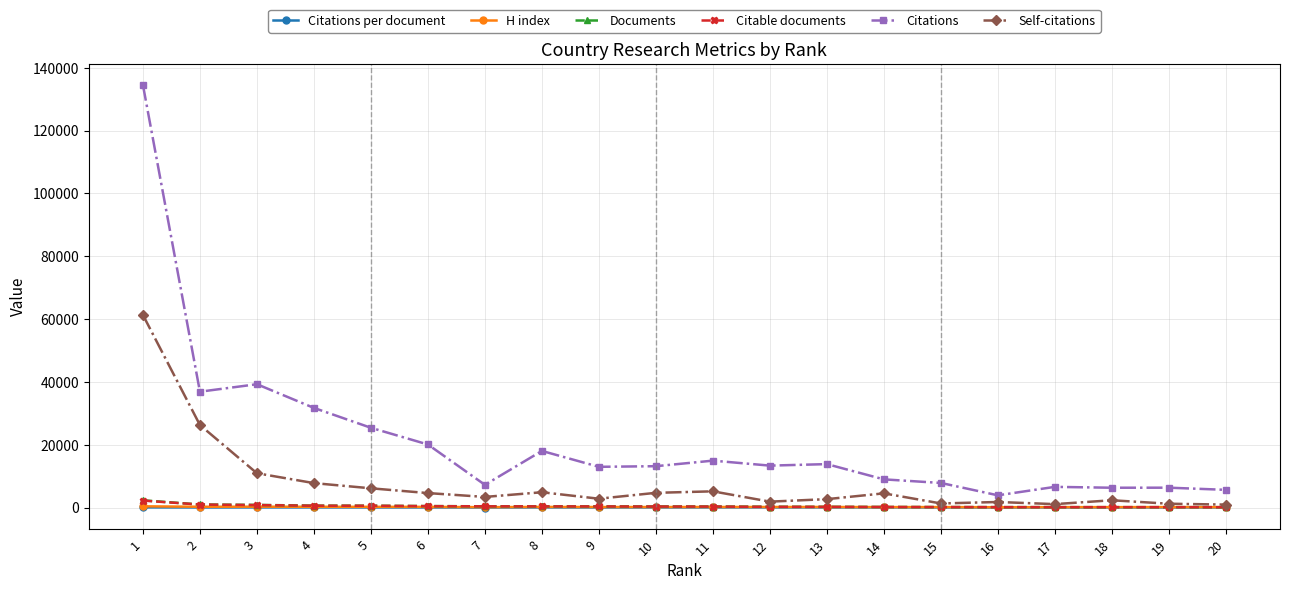

What is the greatest value displayed?

134510.0